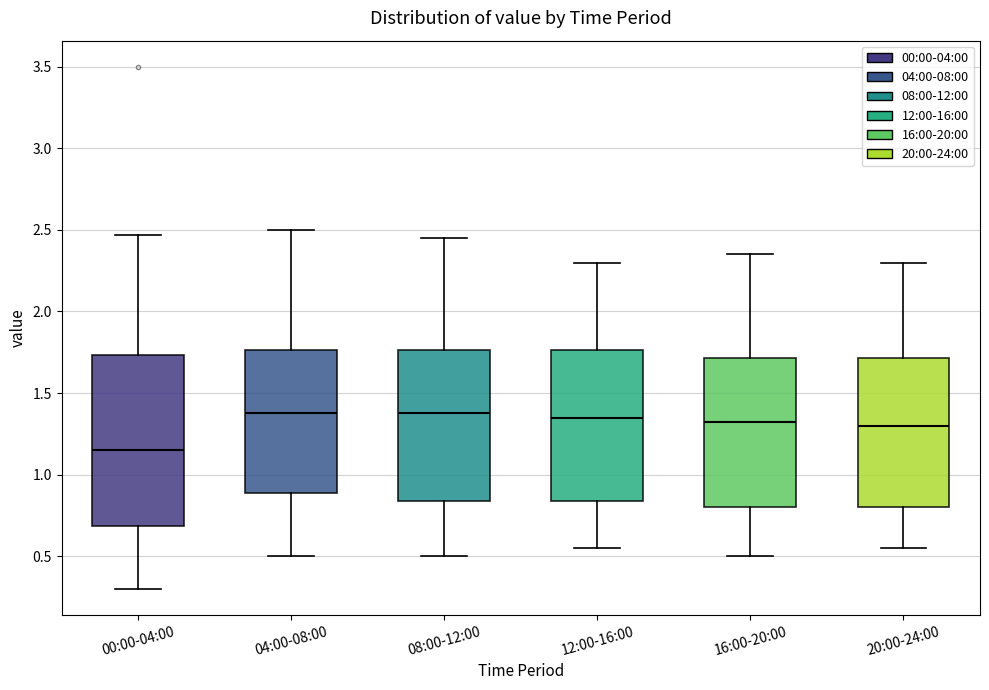

Reading left to right, read every box against the y-axis: the position of its median line, the range the box covers, and the ends of its whiskers. The values are not printed on the chart, so give them approximately, as read against the axis.

00:00-04:00: median 1.15, box 0.70 to 1.75, whiskers 0.30 to 2.45
04:00-08:00: median 1.40, box 0.90 to 1.75, whiskers 0.50 to 2.50
08:00-12:00: median 1.40, box 0.85 to 1.75, whiskers 0.50 to 2.45
12:00-16:00: median 1.35, box 0.85 to 1.75, whiskers 0.55 to 2.30
16:00-20:00: median 1.35, box 0.80 to 1.70, whiskers 0.50 to 2.35
20:00-24:00: median 1.30, box 0.80 to 1.70, whiskers 0.55 to 2.30